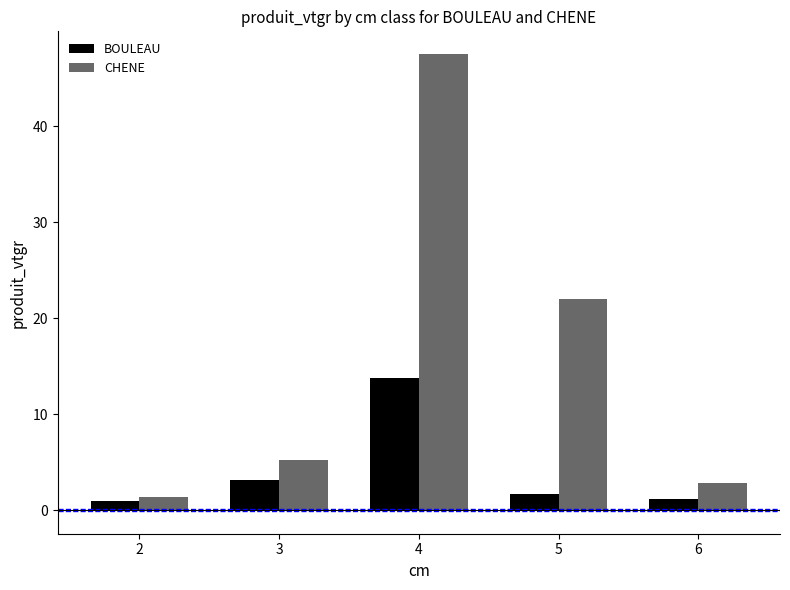

What is the minimum value shown in the chart?

1.0